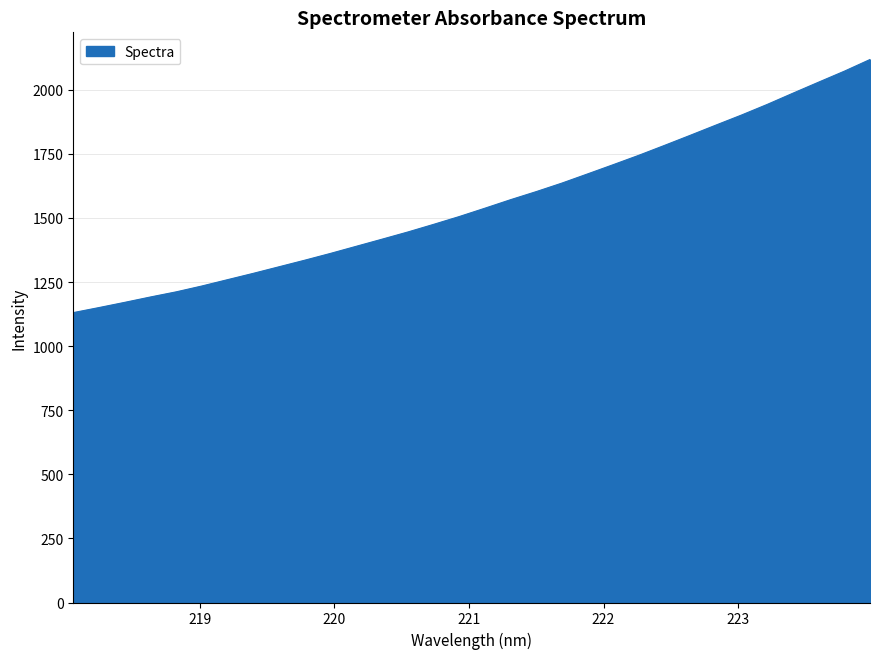

What is the difference between the maximum and minimum values?

987.4